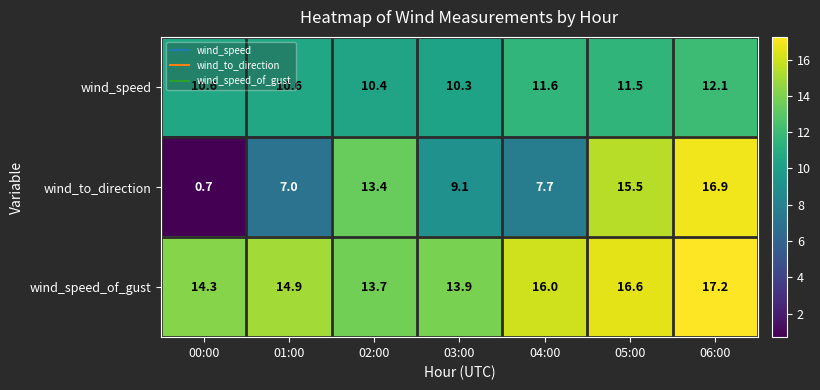

The wind_to_direction series shows 7.7 at 04:00. True or false?

True